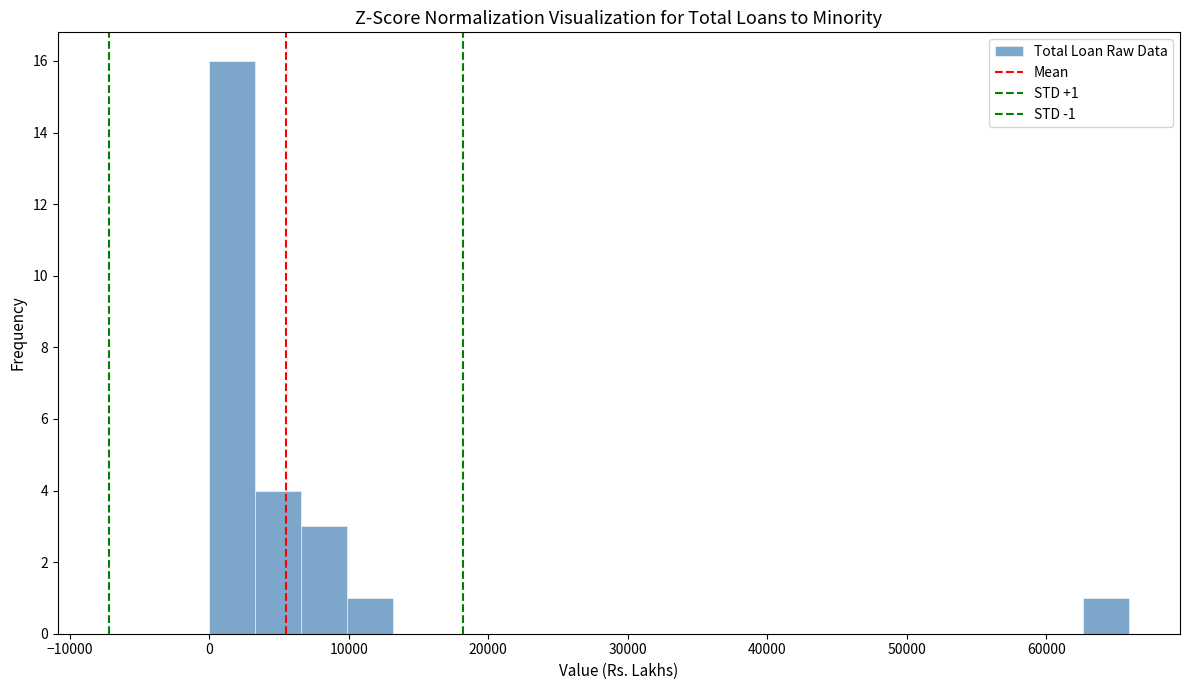

Around what value on the x-axis is the tallest bar? Give the approximate position of its centre, as read against the axis.

2000